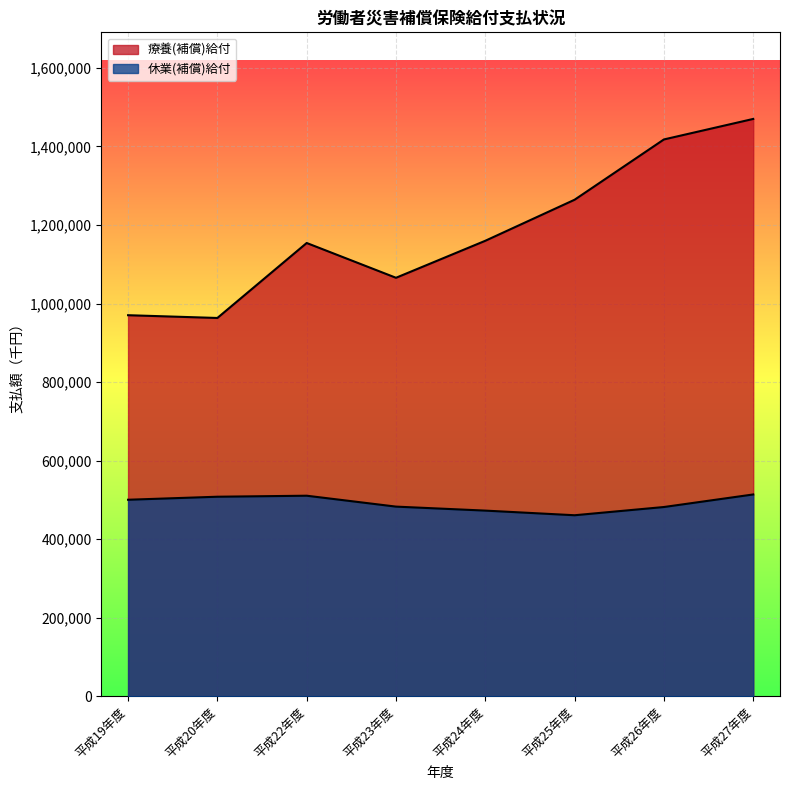

True or false: 休業(補償)給付 and 療養(補償)給付 intersect in this chart.

False